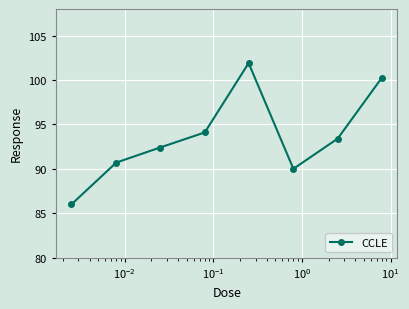

What is the greatest value displayed?

101.9